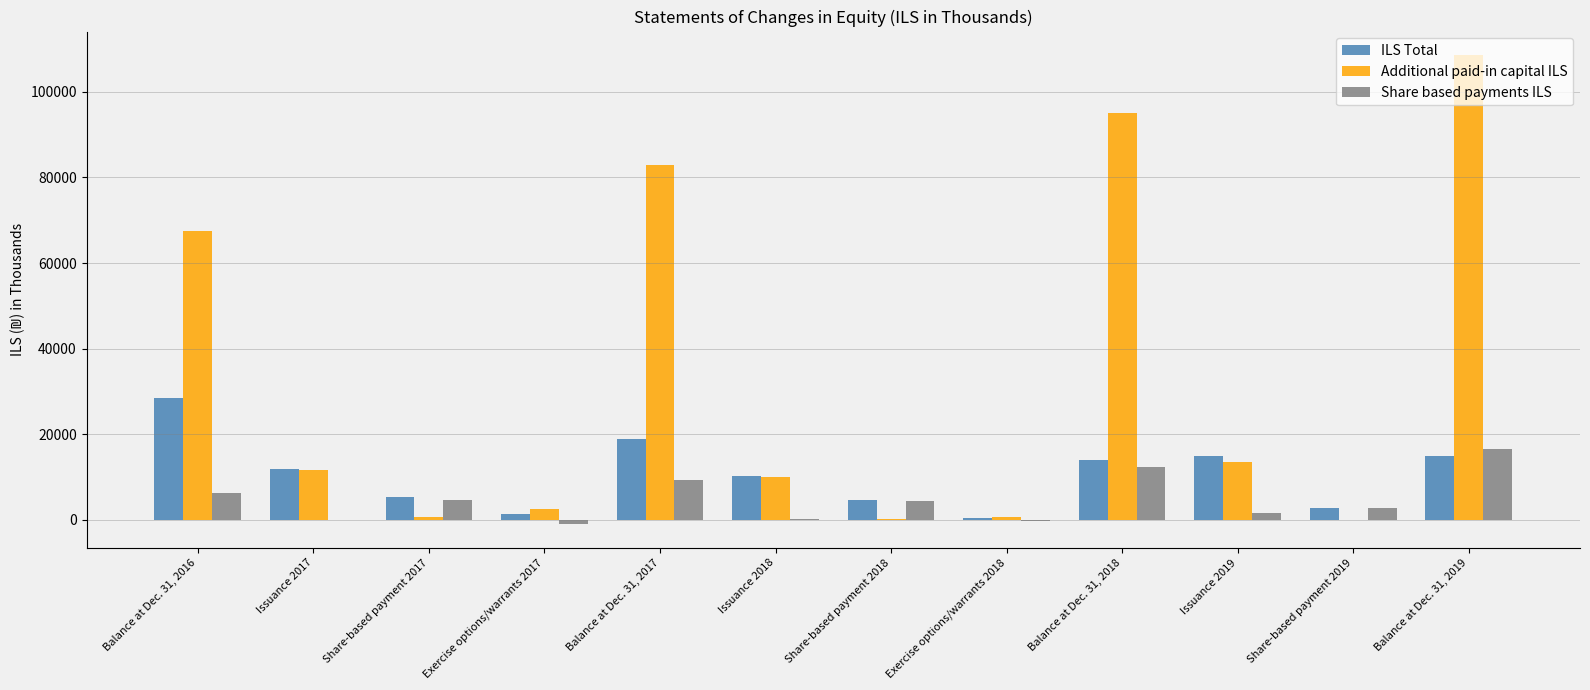

What is the maximum value shown in the chart?

108598